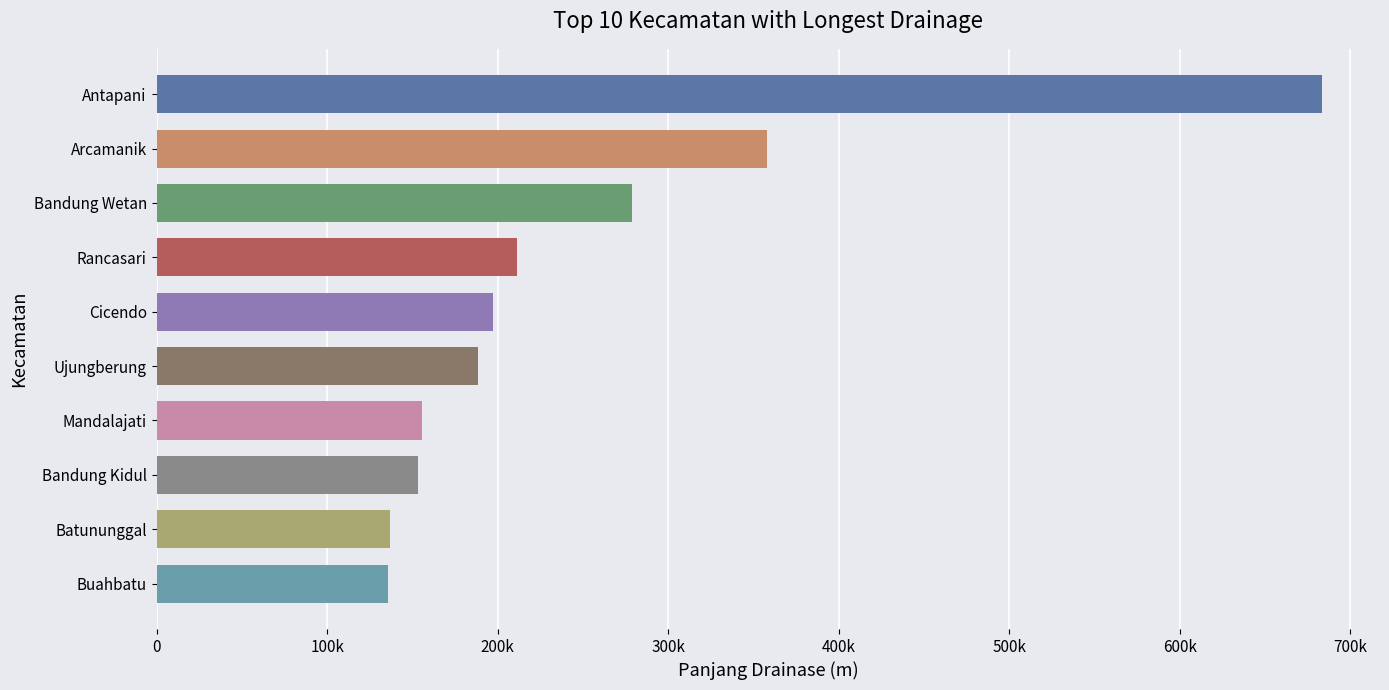

Are the bars horizontal?

Yes